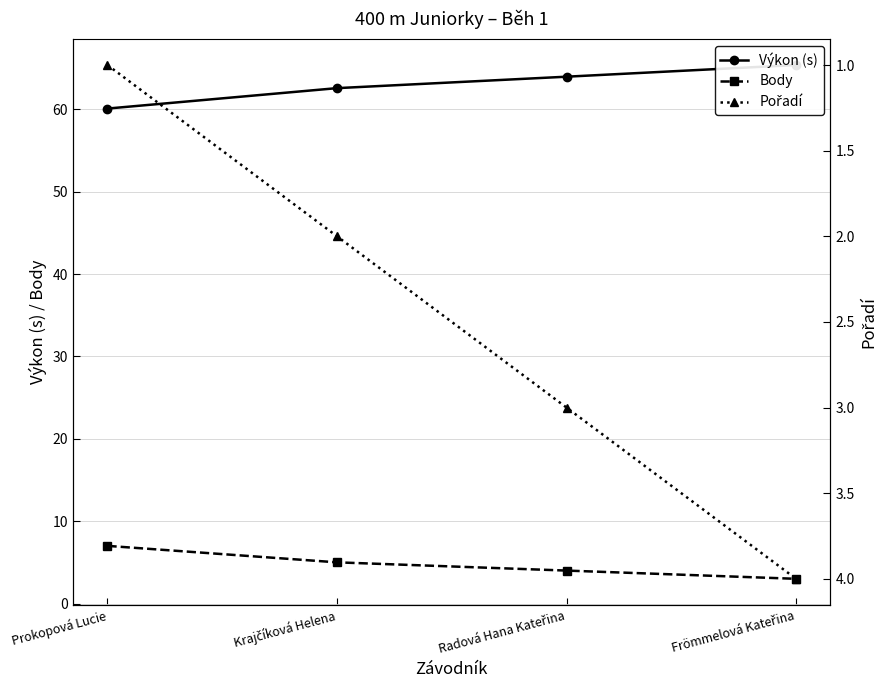

Which series changed the most between Krajčíková Helena and Frömmelová Kateřina?

Výkon (s)